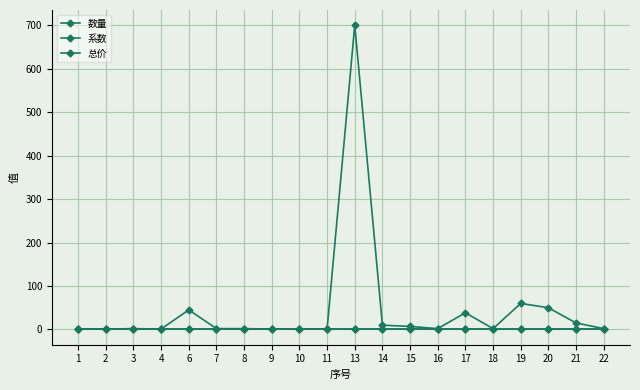

True or false: 总价 and 系数 intersect in this chart.

False